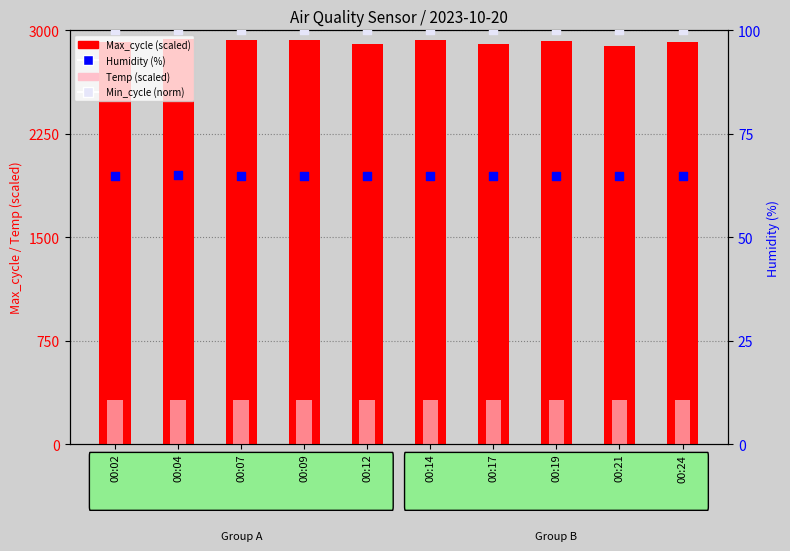

Which series reaches the maximum Y coordinate?

Max_cycle (scaled)